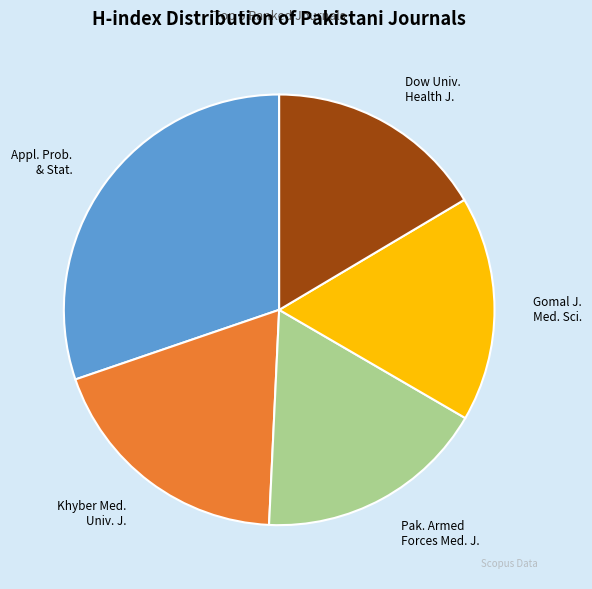

Approximately how many times larger is the value at Khyber Med. Univ. J. compared to Dow Univ. Health J.?

1.2